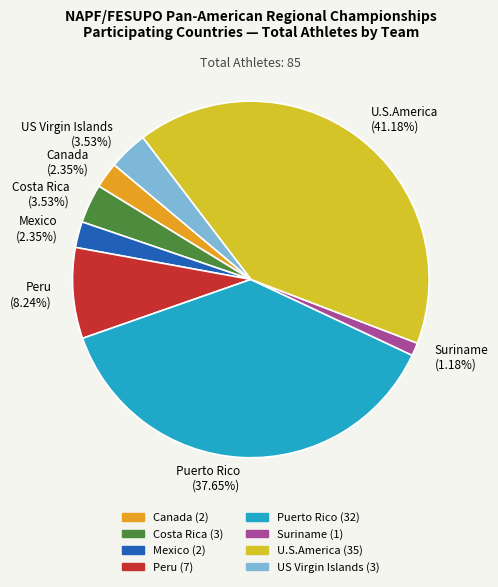

Combined, do Canada and Mexico account for over 50%?

No